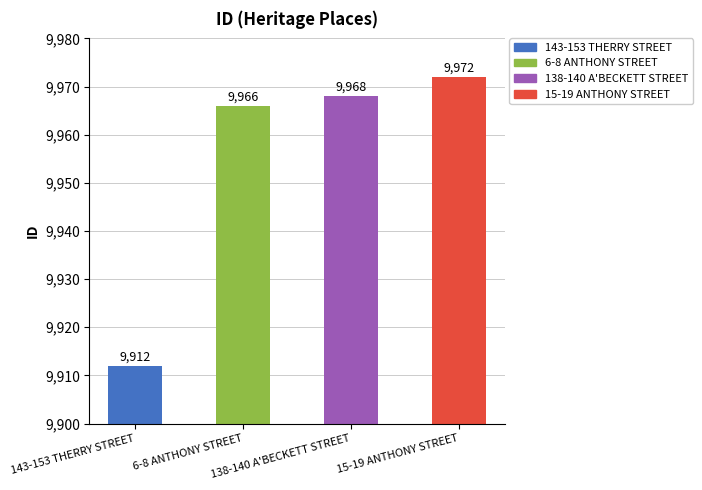

How many bars are there in total?

4